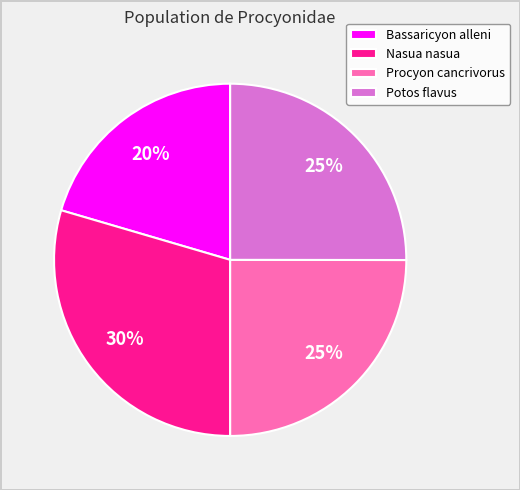

Does Nasua nasua represent more than half of the total?

No